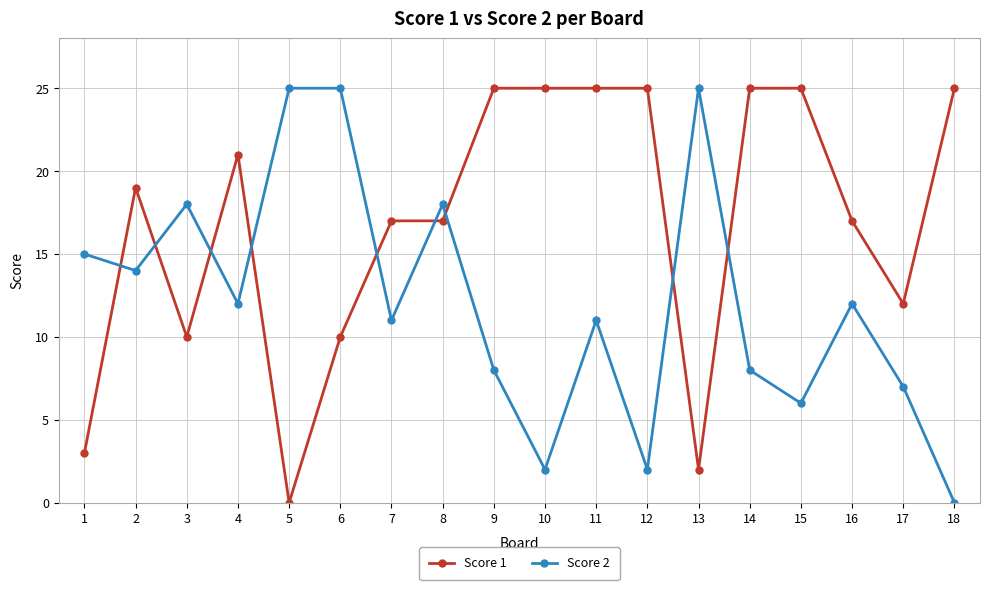

Reading left to right, transcribe all the data shown in this chart.

Score 1: 1=3	2=19	3=10	4=21	5=0	6=10	7=17	8=17	9=25	10=25	11=25	12=25	13=2	14=25	15=25	16=17	17=12	18=25
Score 2: 1=15	2=14	3=18	4=12	5=25	6=25	7=11	8=18	9=8	10=2	11=11	12=2	13=25	14=8	15=6	16=12	17=7	18=0